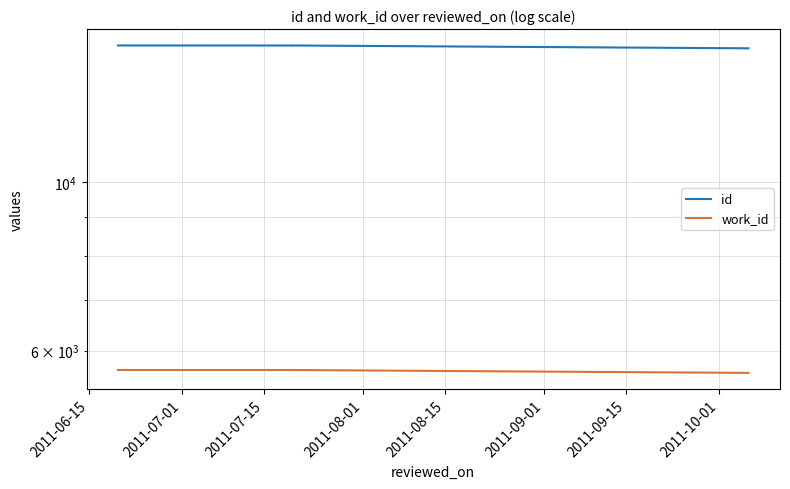

What is the greatest value displayed?

15114